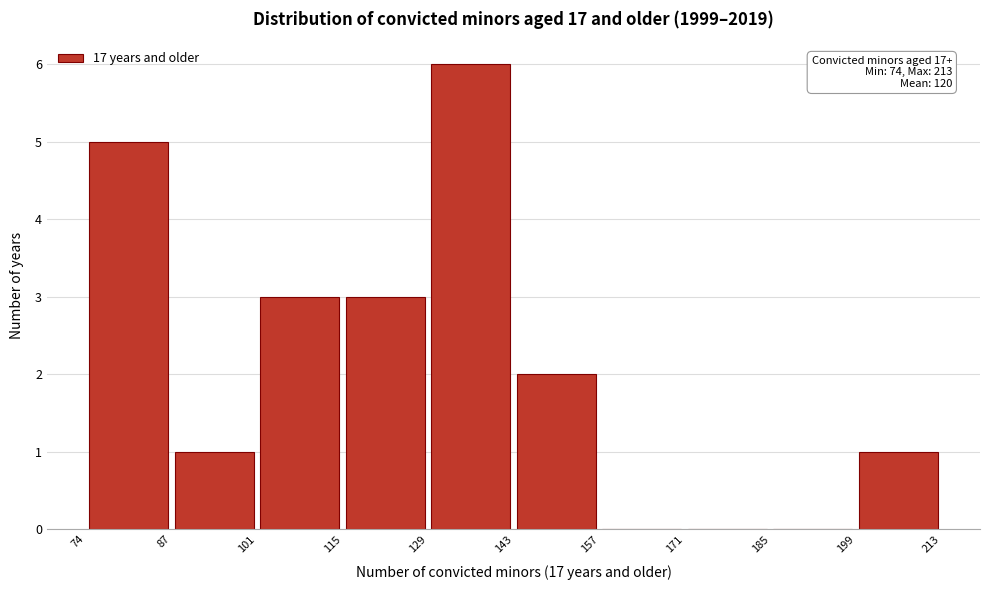

Which range on the x-axis has the tallest bar?

129 to 143